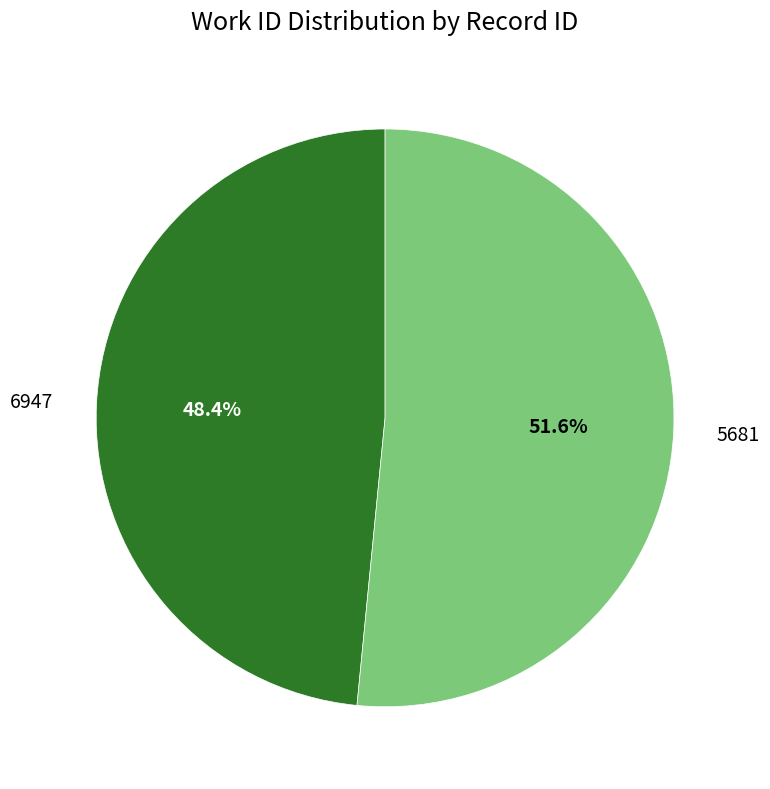

Which category has the biggest portion of the pie?

5681